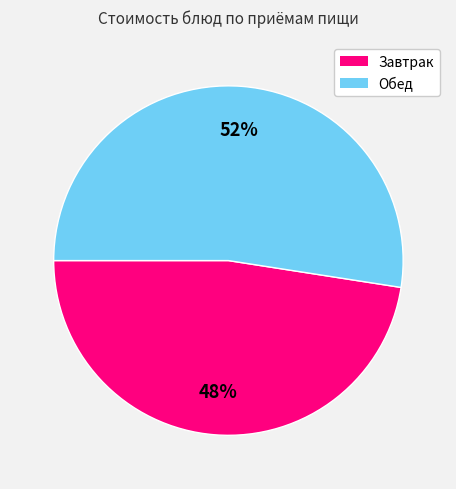

To the nearest percent, what is the average slice percentage?

50%